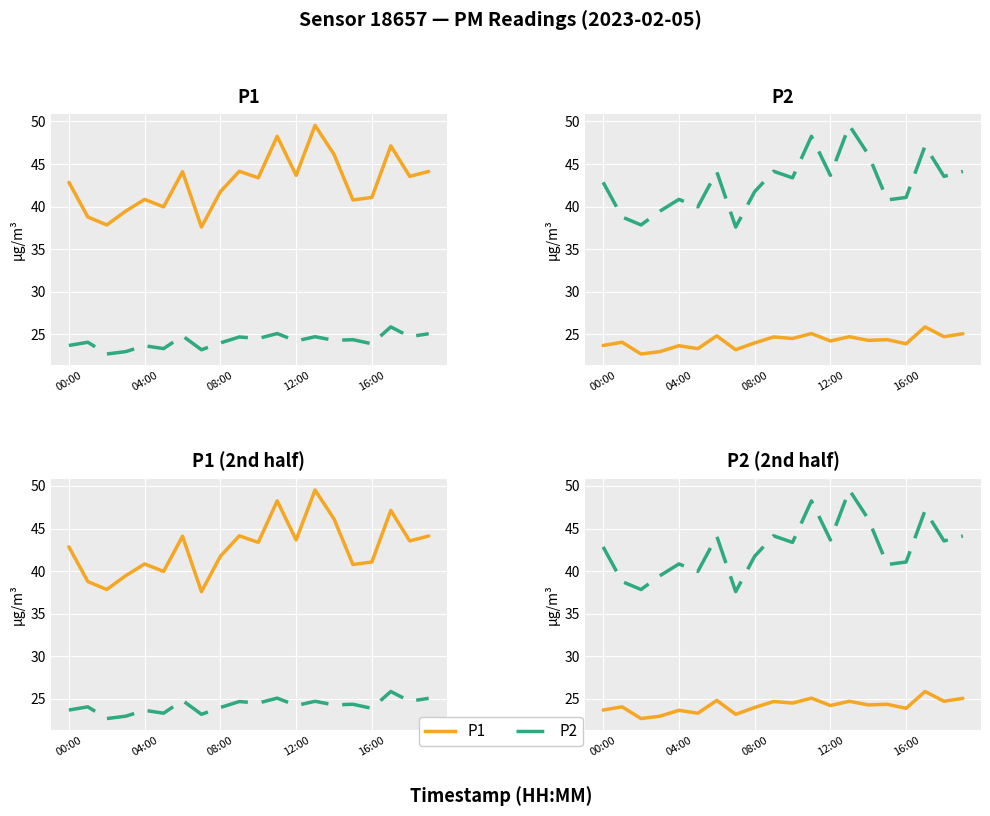

True or false: P1 and P2 cross at least once.

False